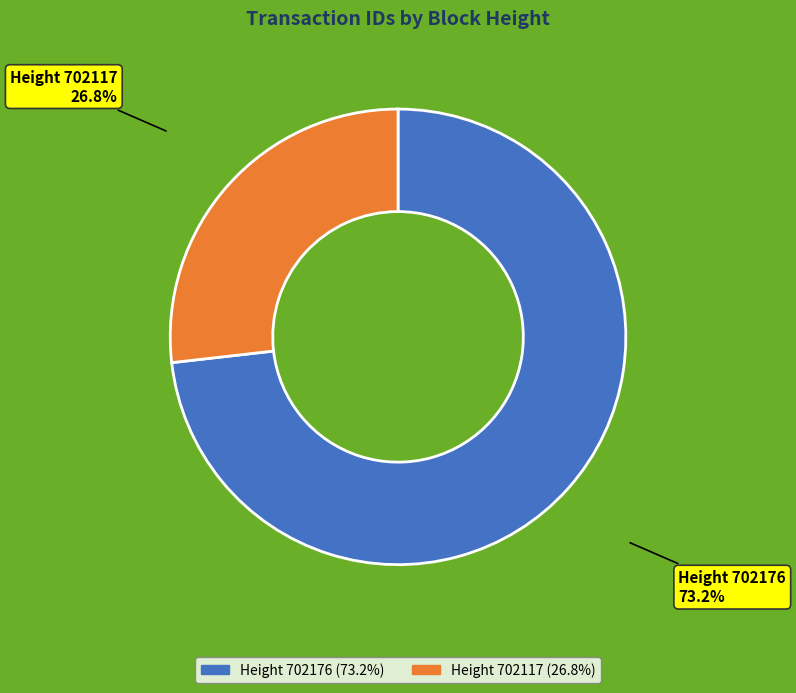

What is the ratio of the value at Height 702176 to the value at Height 702117?

2.7